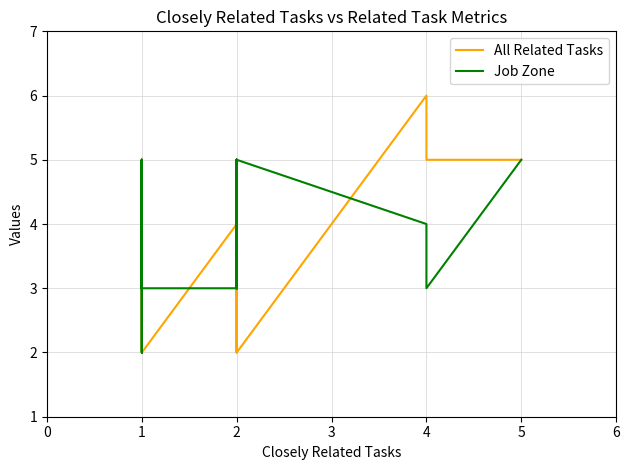

After their last crossing, which series has the higher values: Job Zone or All Related Tasks?

All Related Tasks